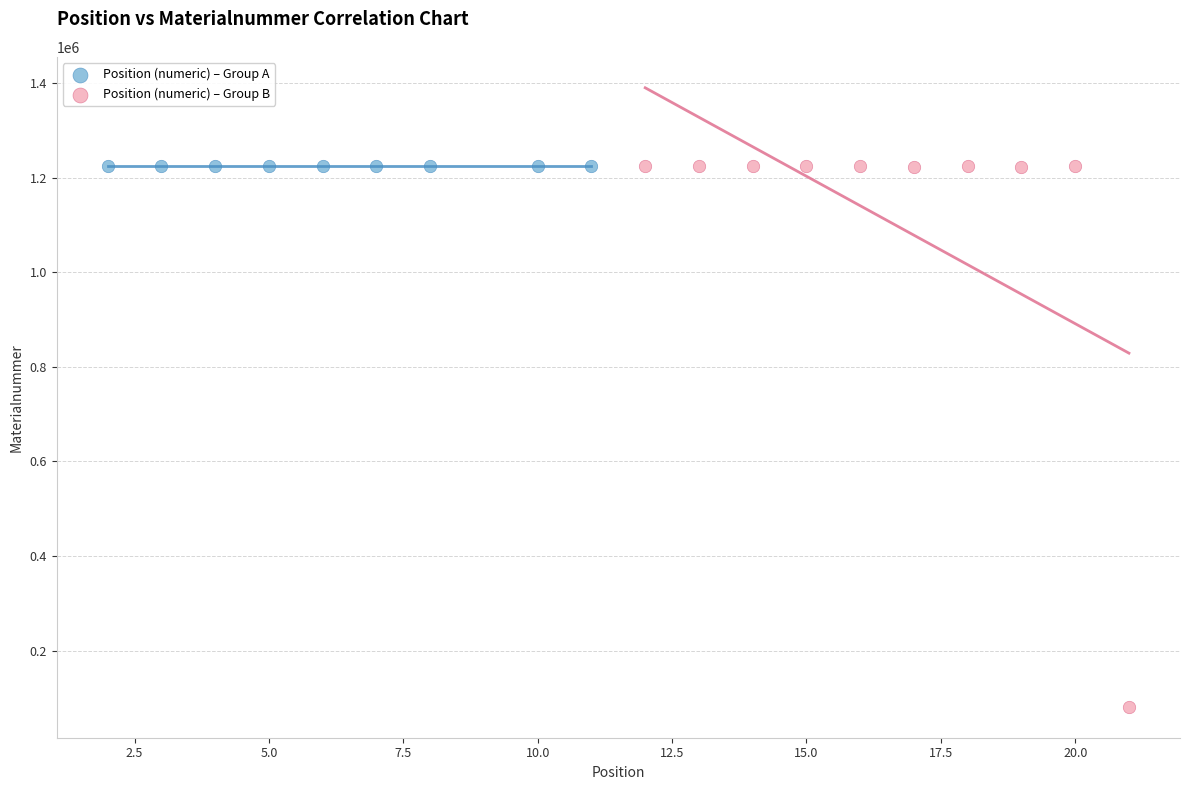

Which series has the widest spread of Y values?

Position (numeric) – Group B